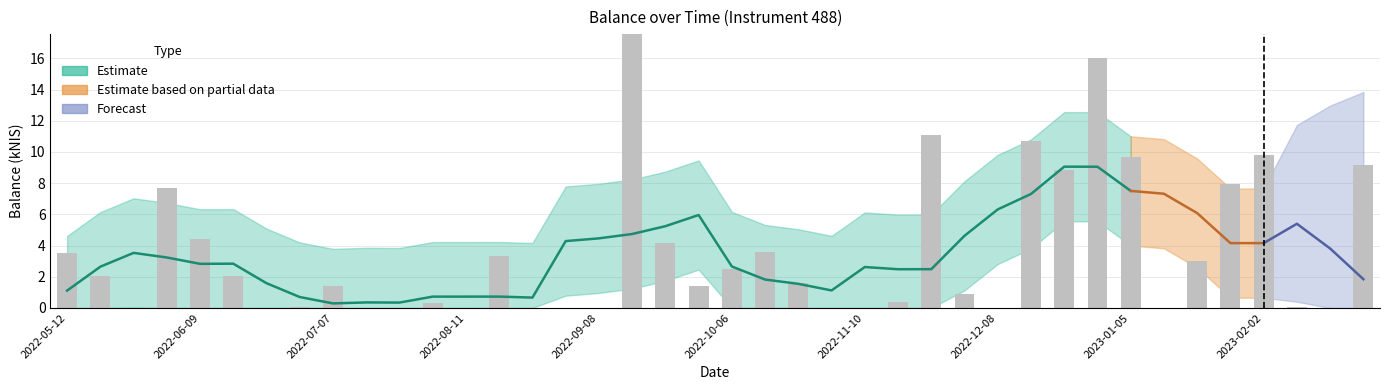

Reading left to right, list all the values displayed in this chart.

3.5	2.0	0.0	7.7	4.4	2.0	0.0	0.1	1.4	0.0	0.0	0.3	0.0	3.3	0.0	0.0	0.0	18.1	4.2	1.4	2.5	3.6	1.6	0.0	0.0	0.4	11.1	0.9	0.0	10.7	8.8	16.0	9.7	0.0	3.0	7.9	9.8	0.0	0.0	9.2